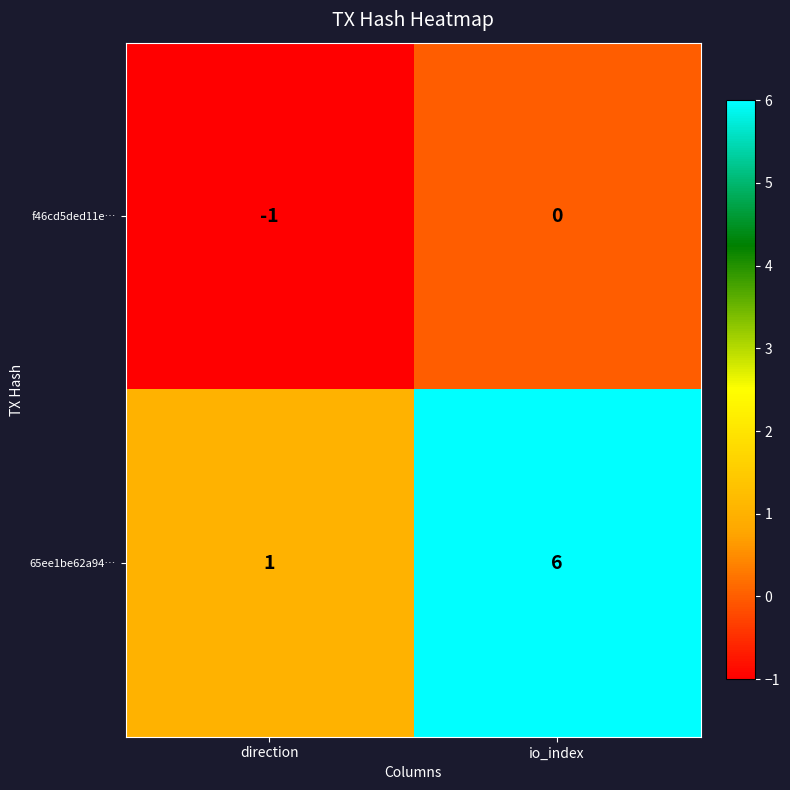

What is the difference between the maximum and minimum values in the 65ee1be62a94… series?

5